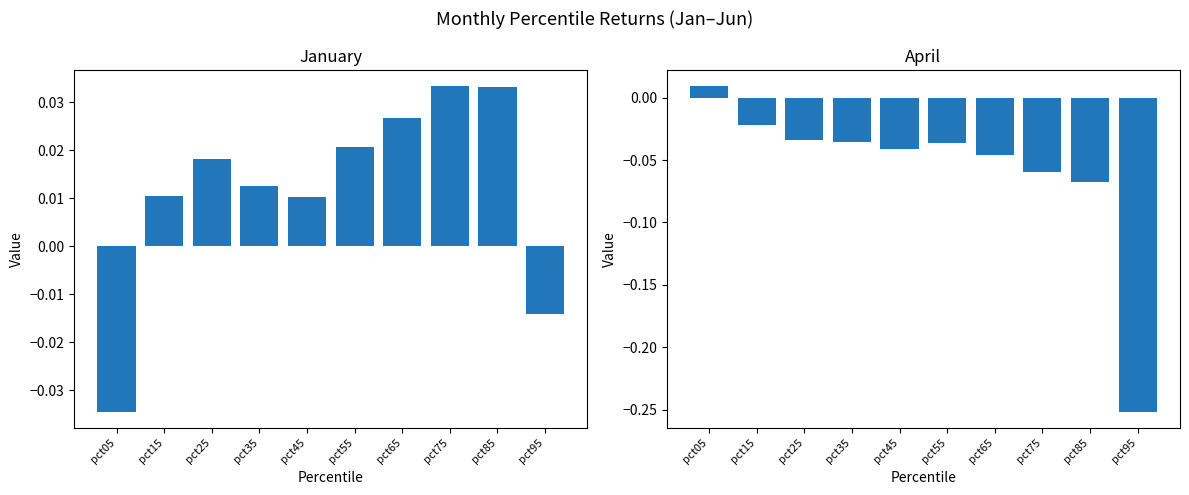

At which label is Apr closest to 0?

pct05